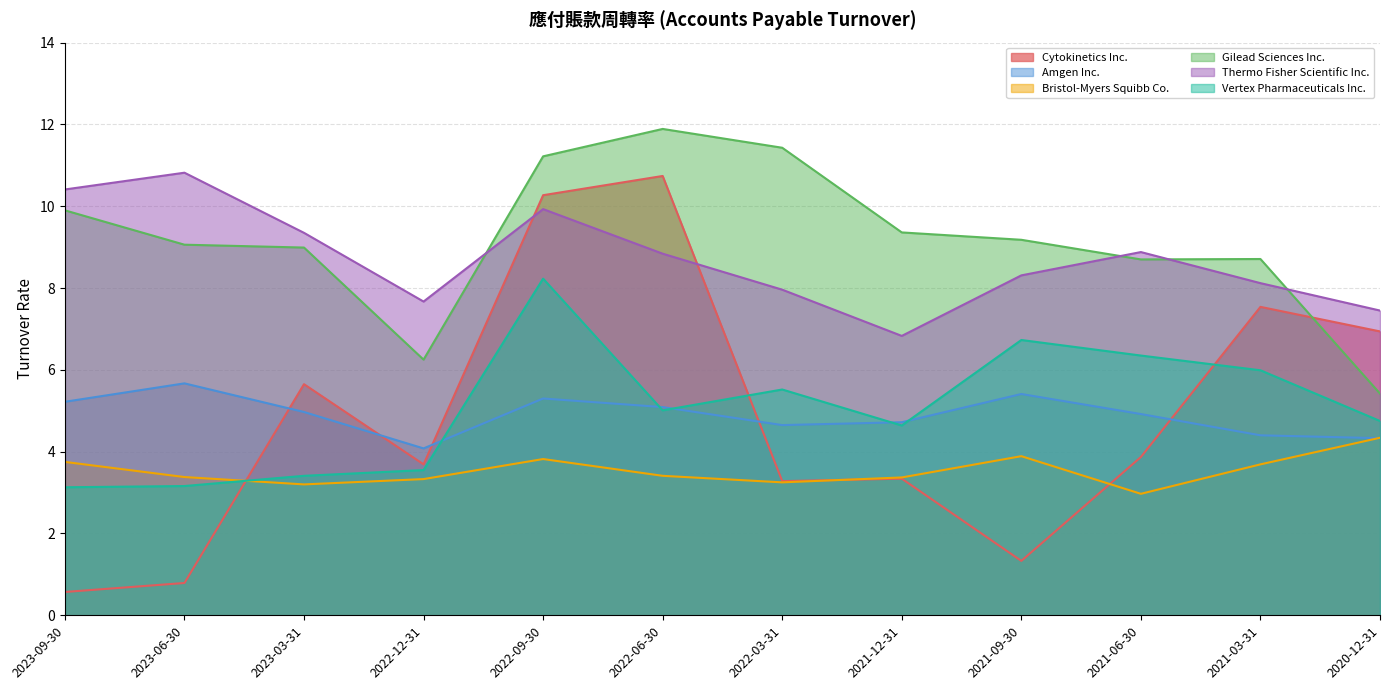

True or false: Amgen Inc. has more than 0 interior local peaks.

True